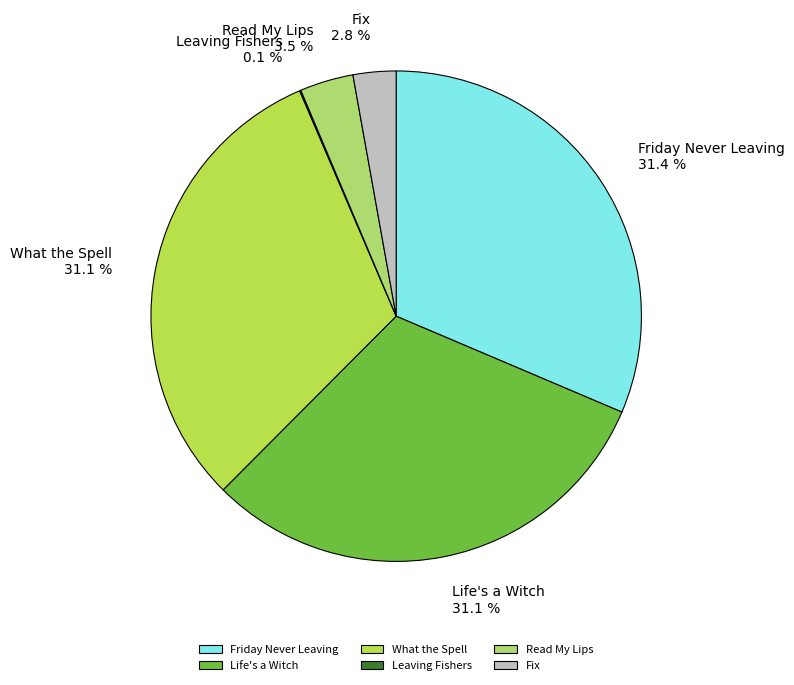

The Friday Never Leaving slice represents 42% of the pie. True or false?

False